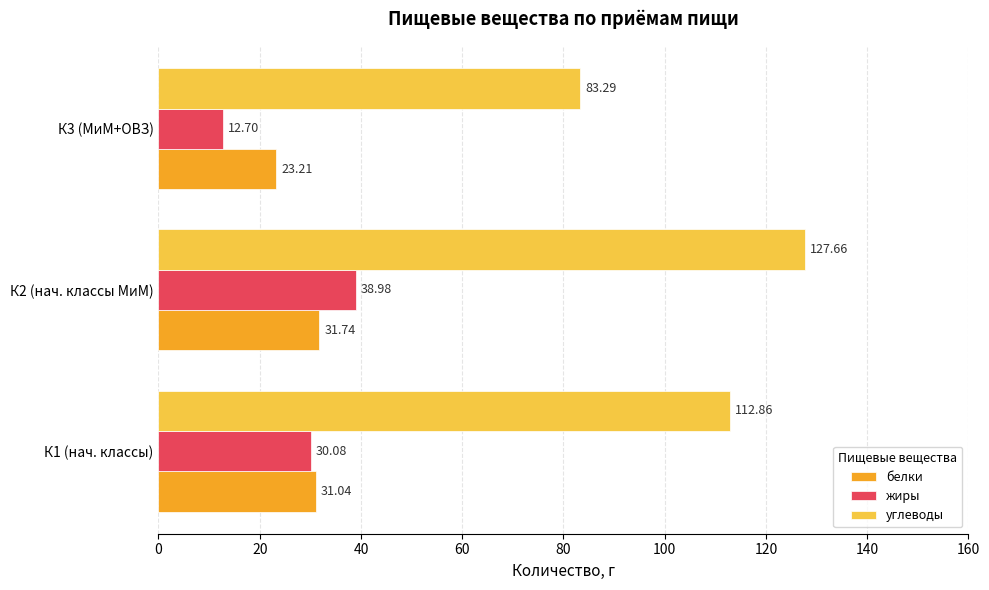

What is the sum of the жиры values at К3 (МиМ+ОВЗ) and К1 (нач. классы)?

42.8